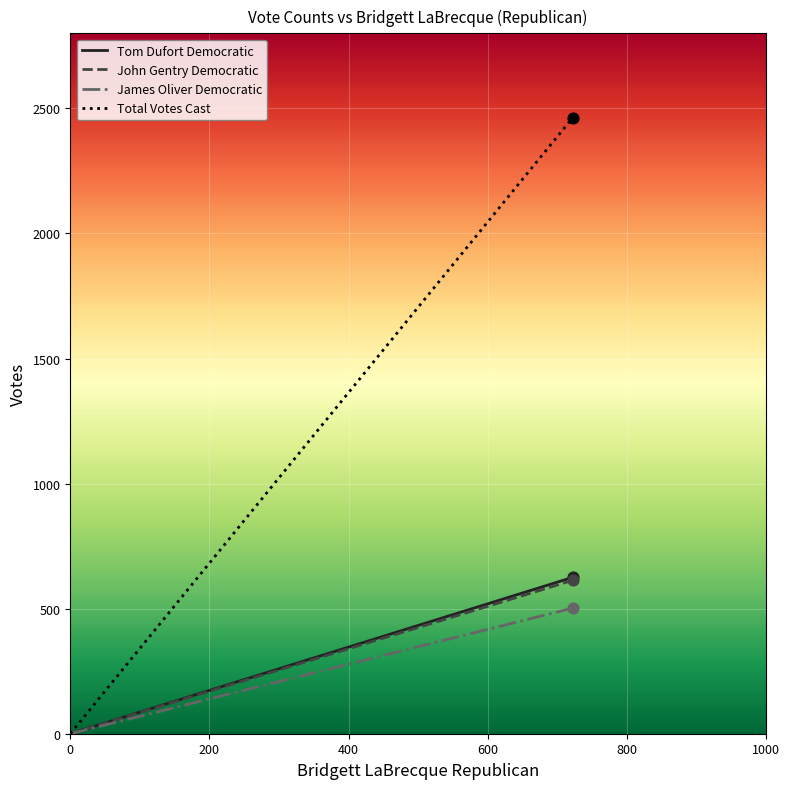

Which series reaches the maximum Y coordinate?

Total Votes Cast